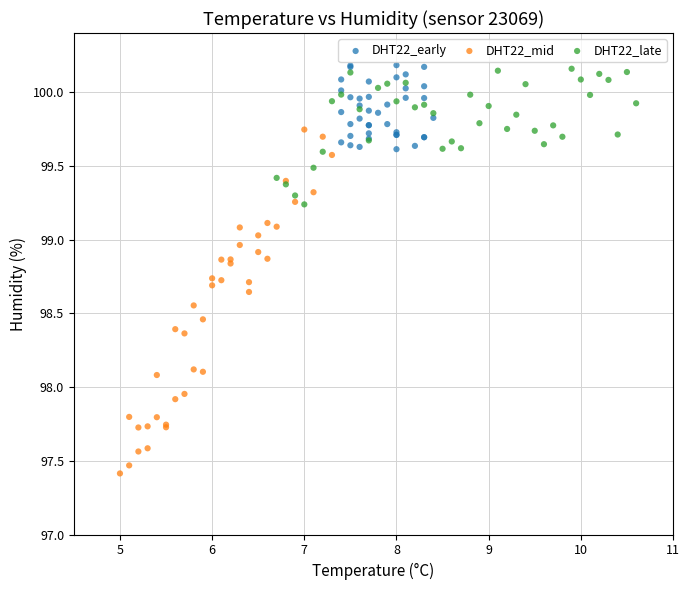

Which series reaches the minimum Y coordinate?

DHT22_mid